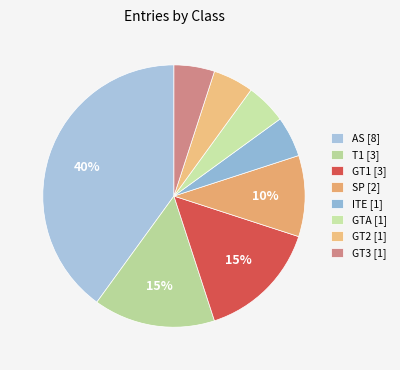

How many slices are in this pie chart?

8